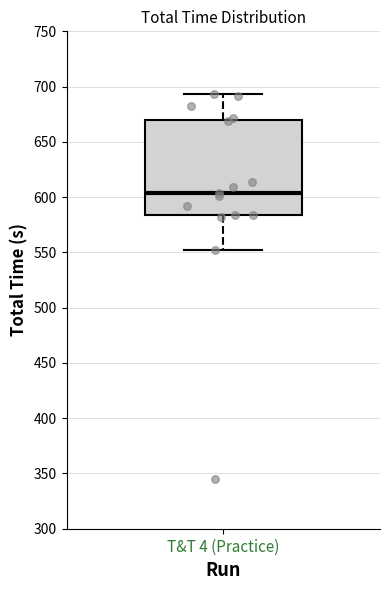

Read this box plot against the y-axis: the position of the median line, the range covered by the box, and the ends of both whiskers. The values are not printed on the chart, so give them approximately, as read against the axis.

median 605, box 585 to 670, whiskers 550 to 695